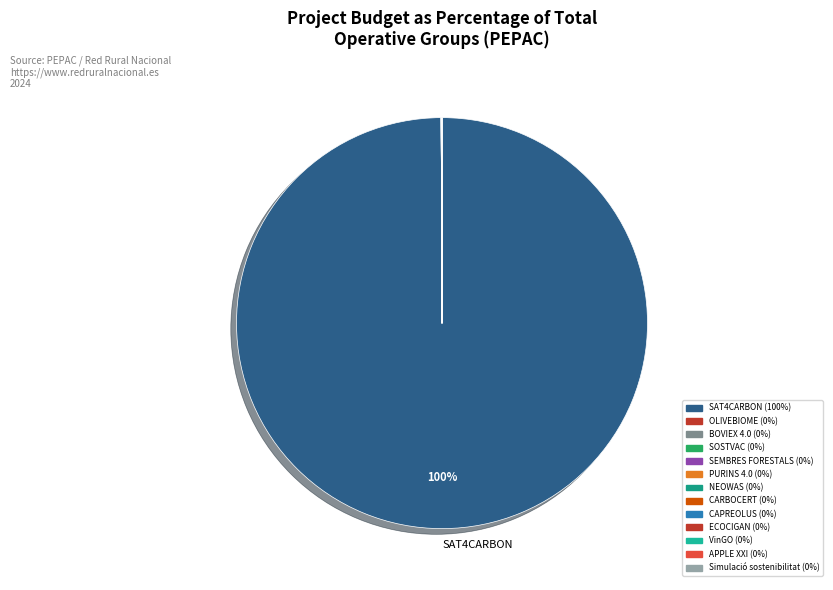

Rank the categories by value from highest to lowest.

SAT4CARBON, PURINS 4.0, SEMBRES FORESTALS, CARBOCERT, CAPREOLUS, APPLE XXI, ECOCIGAN, Simulació sostenibilitat, BOVIEX 4.0, VinGO, OLIVEBIOME, SOSTVAC, NEOWAS